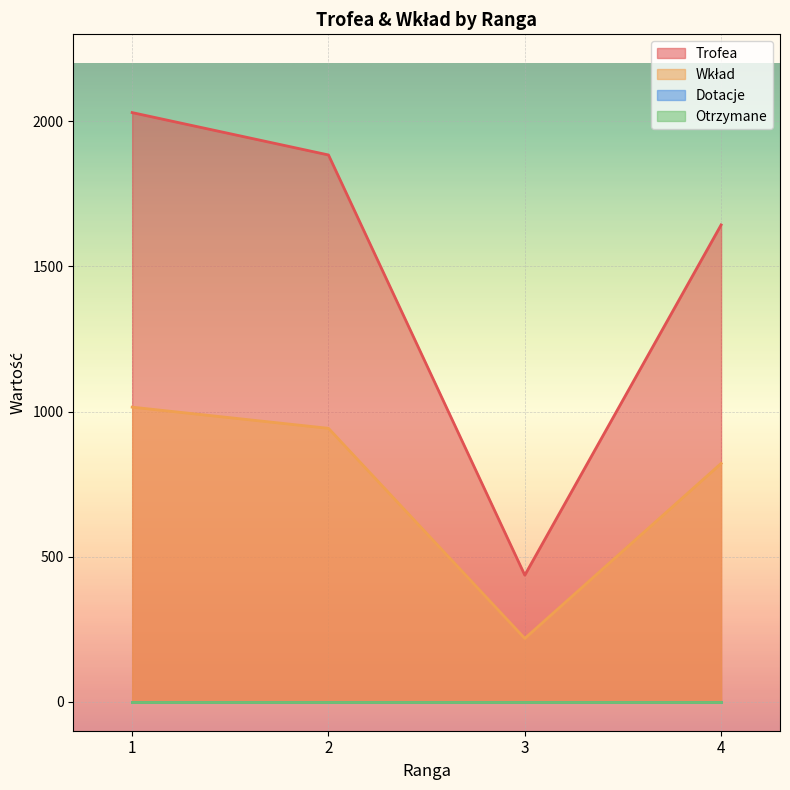

What is the minimum value for Trofea?

436